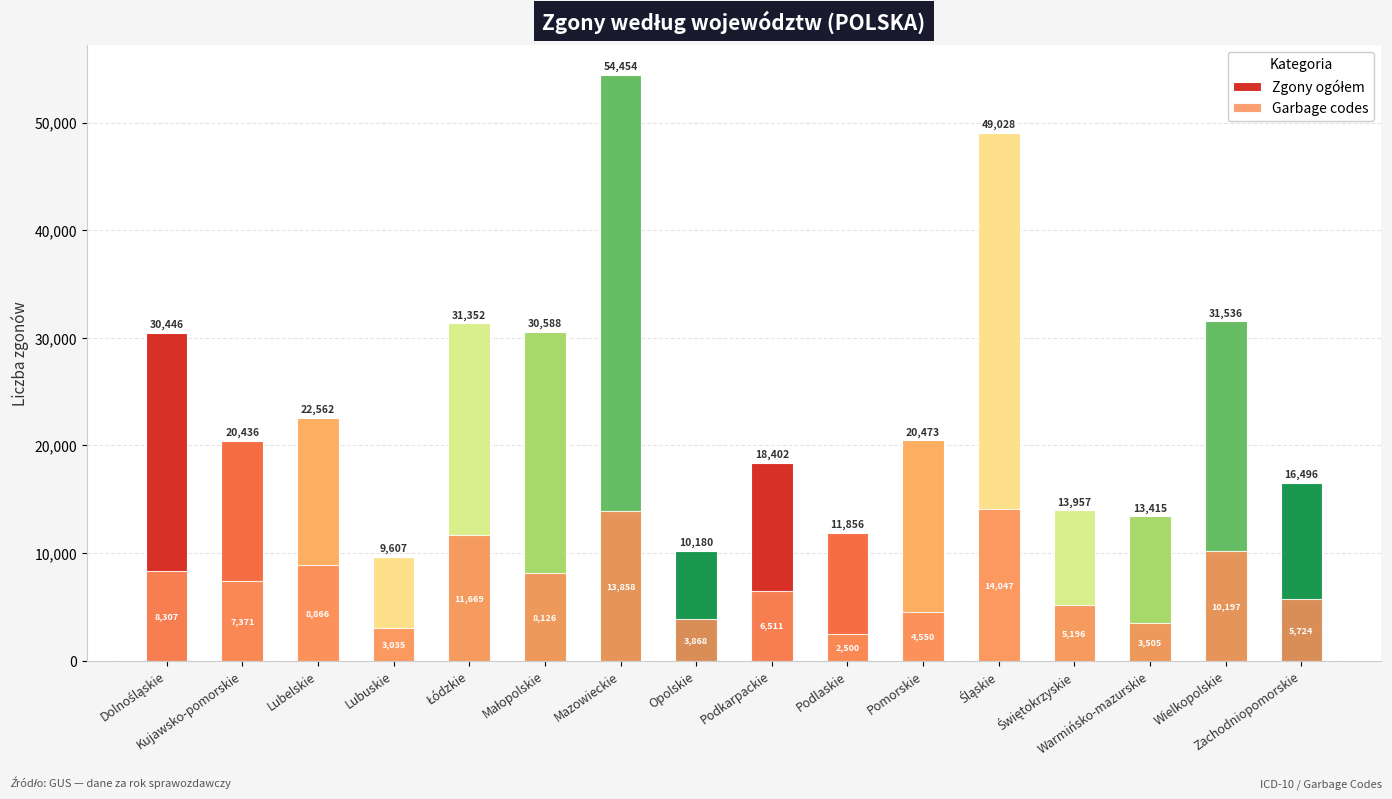

Which category has the lowest value across all series?

Podlaskie